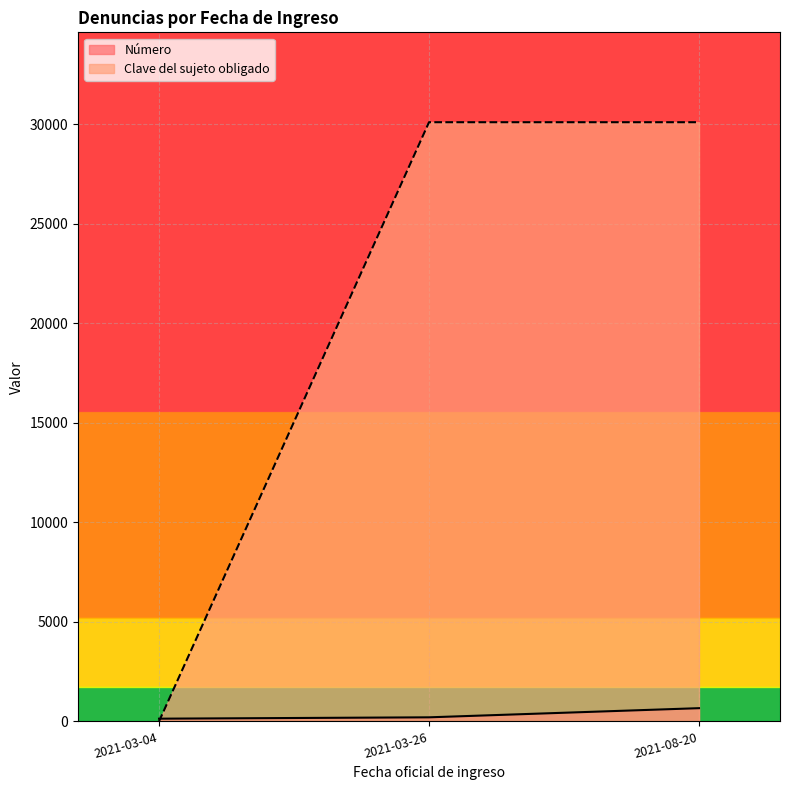

What is the difference between the maximum and second lowest values in the Número series?

460